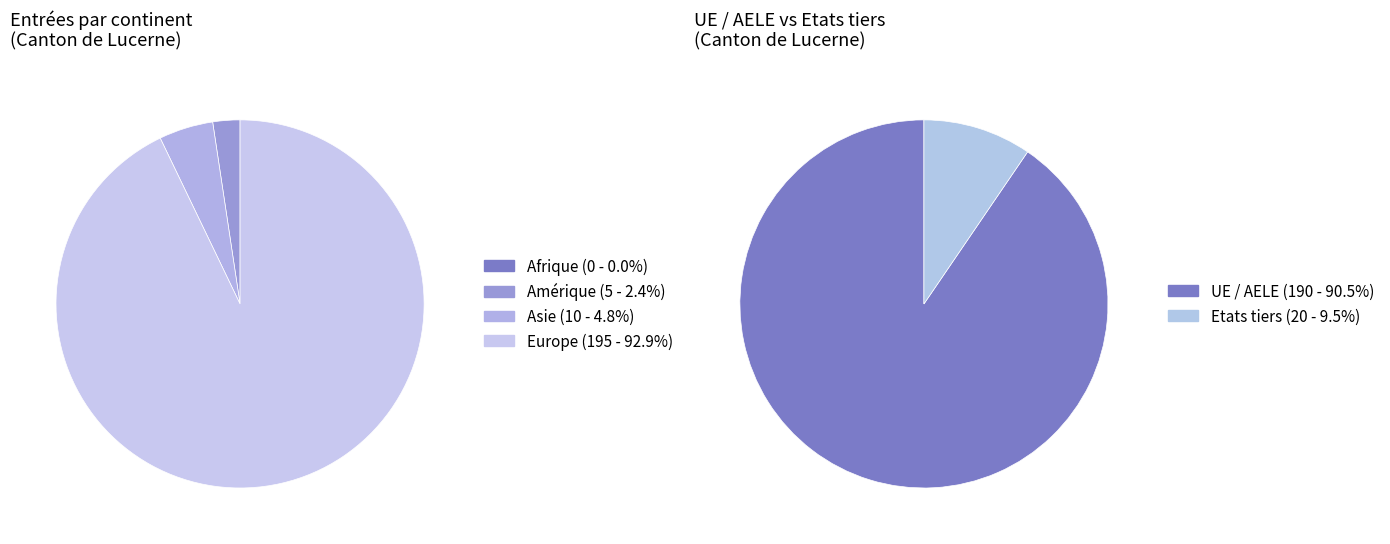

Count the number of slices in the pie.

4